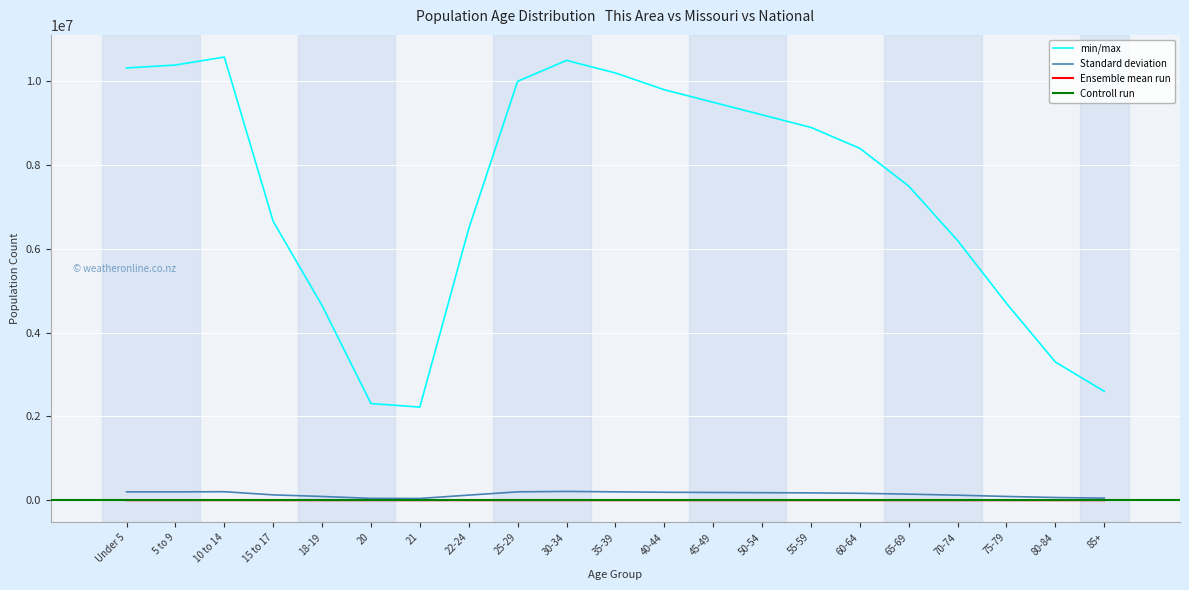

What is the sum of all This Area values?

14720